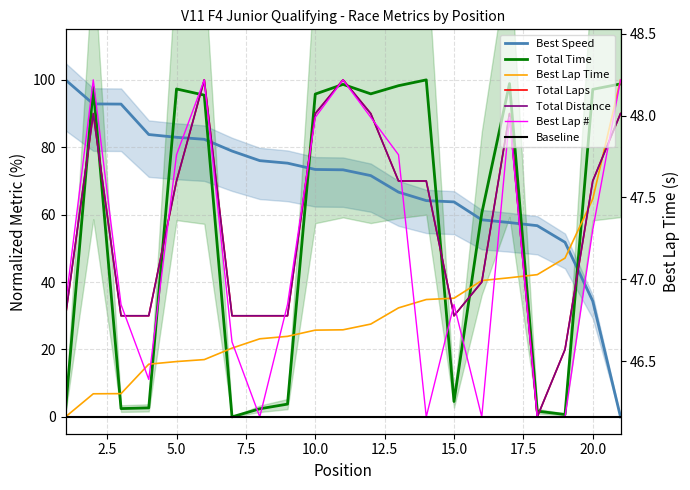

What is the approximate value of Best Speed at 7?

78.9